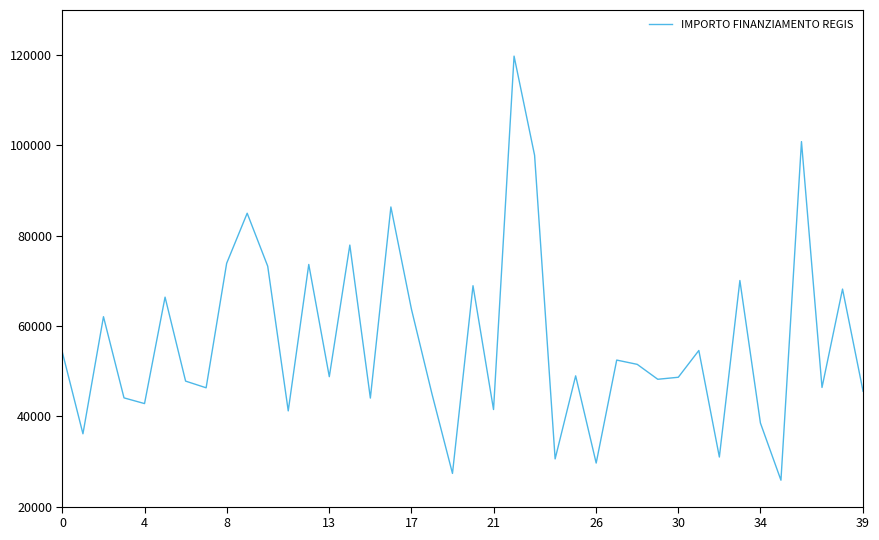

What is the minimum value shown in the chart?

25842.4